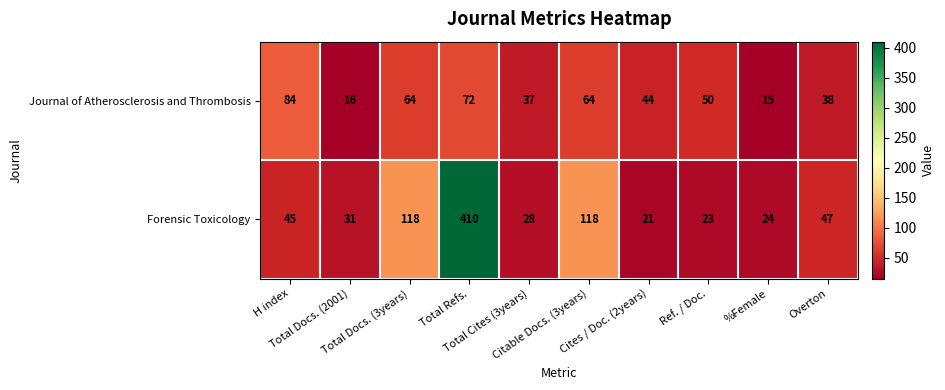

Which category has the highest value across all series?

Total Refs.